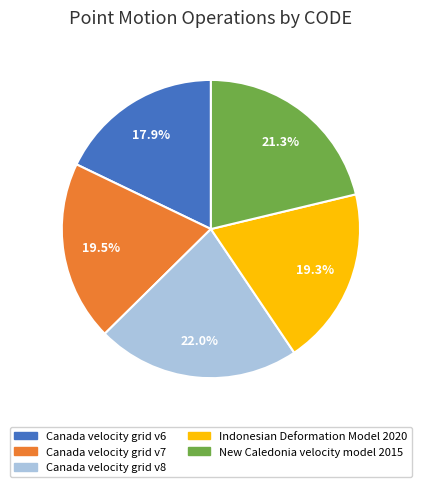

Count the number of slices in the pie.

5